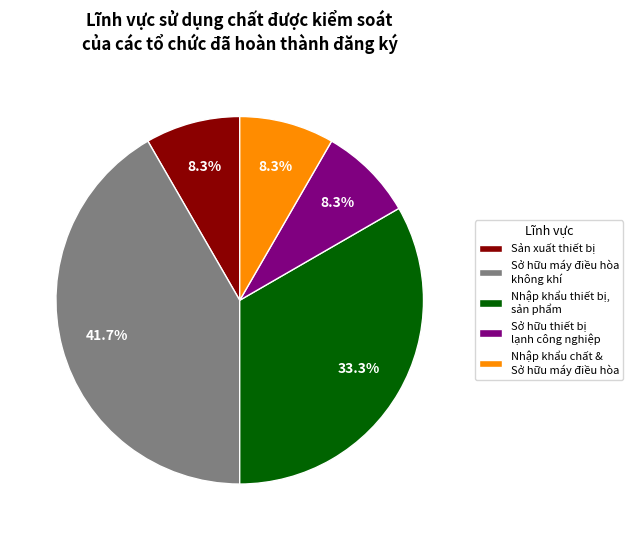

Is Sản xuất thiết bị the majority of the pie?

No